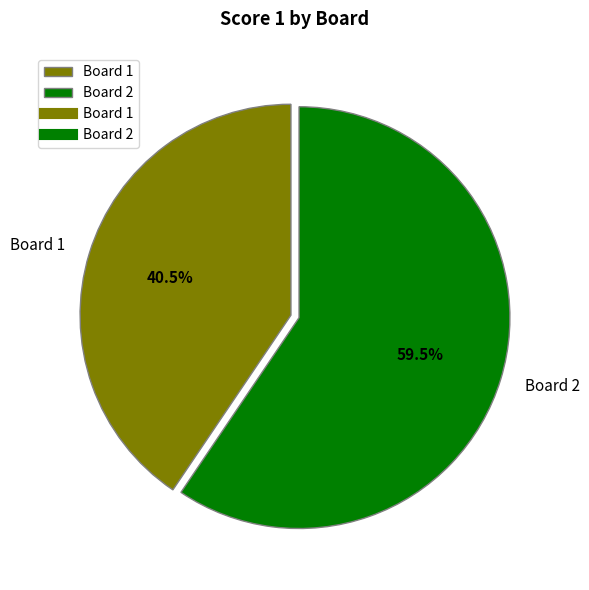

How many segments does this pie chart have?

2